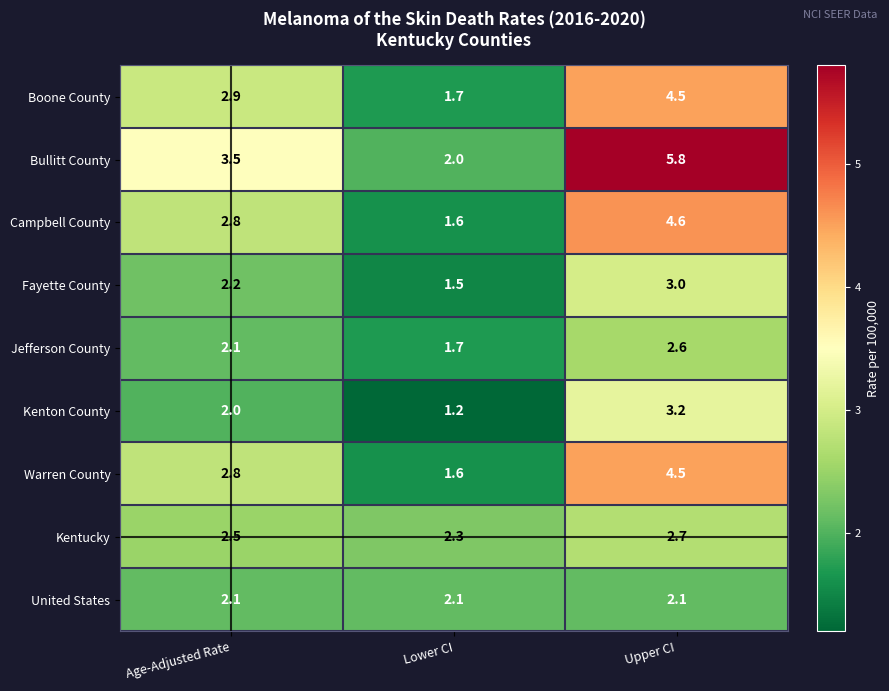

Rank the categories by Boone County value from highest to lowest.

Upper CI, Age-Adjusted Rate, Lower CI